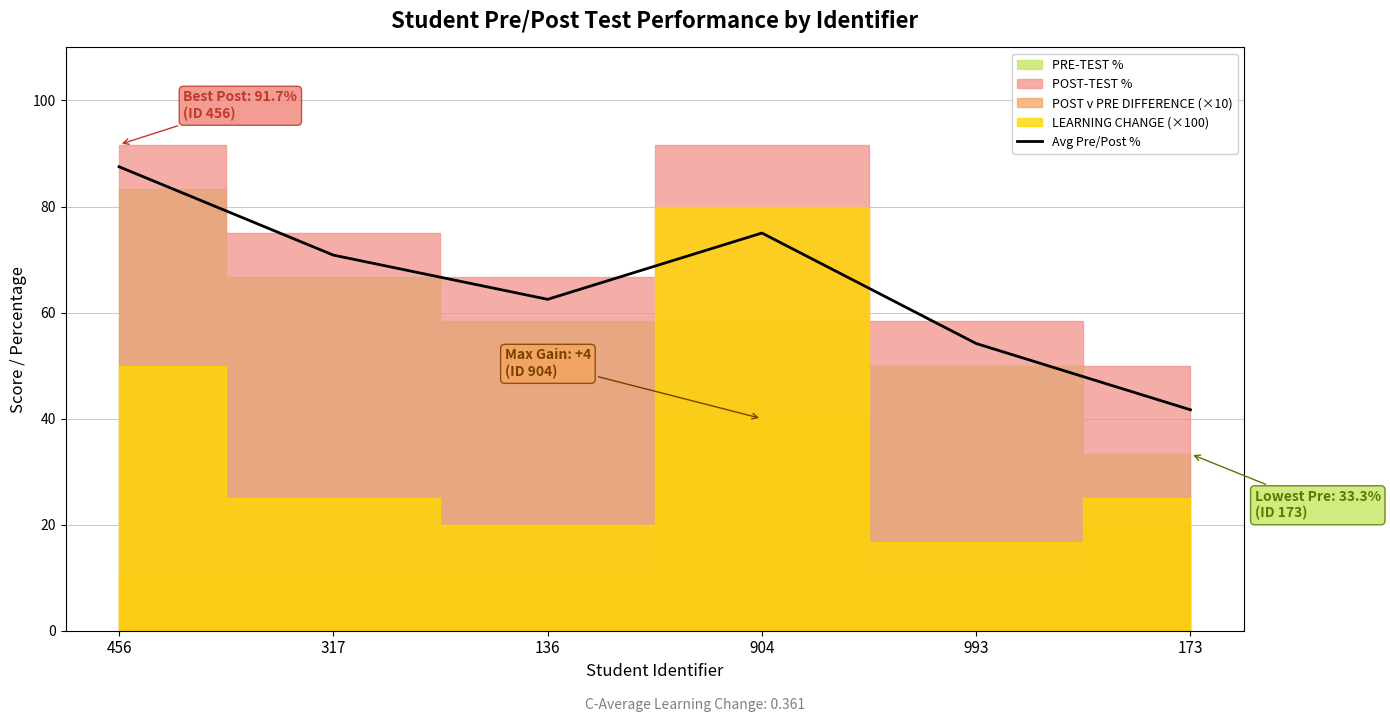

True or false: the data has more than 1 interior local peaks.

False